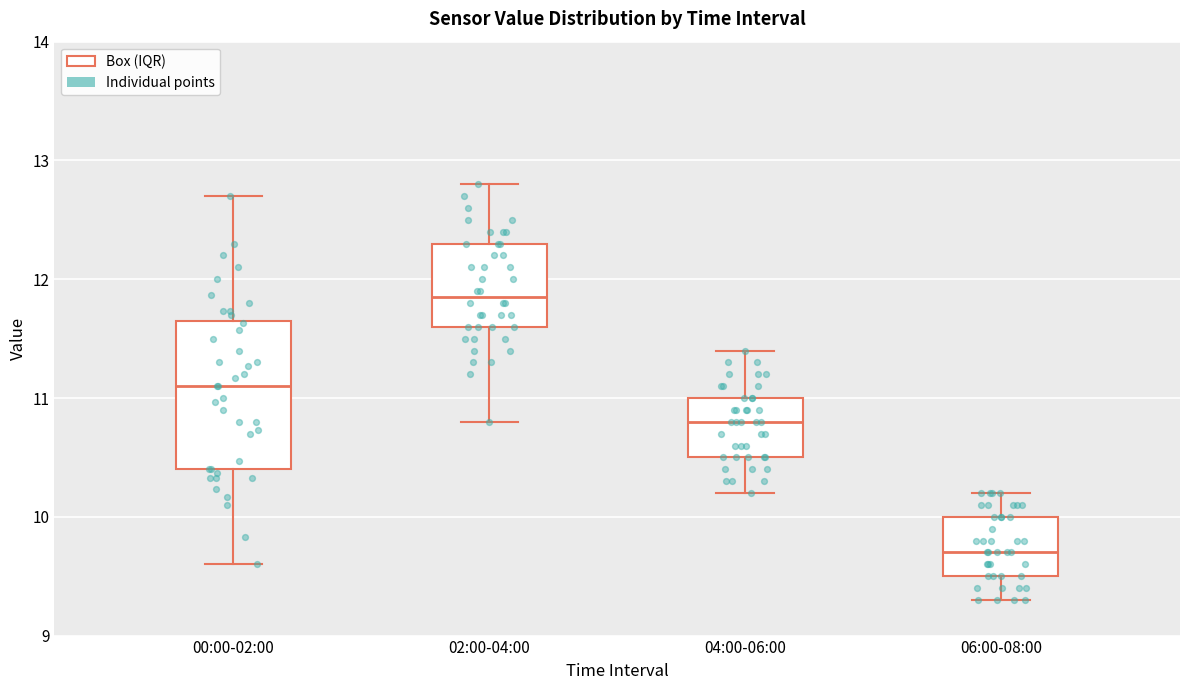

Reading left to right, read every box against the y-axis: the position of its median line, the range the box covers, and the ends of its whiskers. The values are not printed on the chart, so give them approximately, as read against the axis.

00:00-02:00: median 11.1, box 10.4 to 11.6, whiskers 9.6 to 12.7
02:00-04:00: median 11.9, box 11.6 to 12.3, whiskers 10.8 to 12.8
04:00-06:00: median 10.8, box 10.5 to 11.0, whiskers 10.2 to 11.4
06:00-08:00: median 9.7, box 9.5 to 10.0, whiskers 9.3 to 10.2